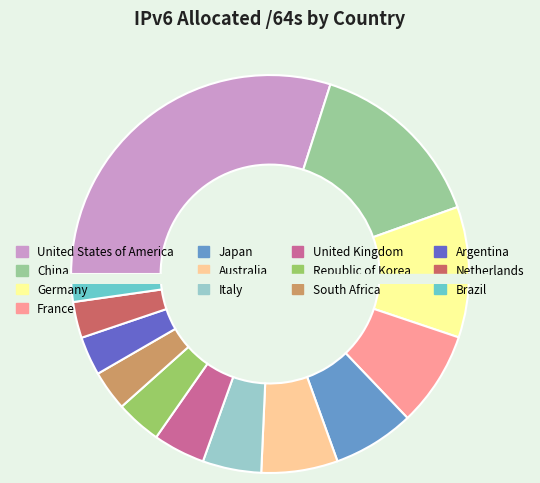

What percentage is the Germany slice, to the nearest percent?

11%